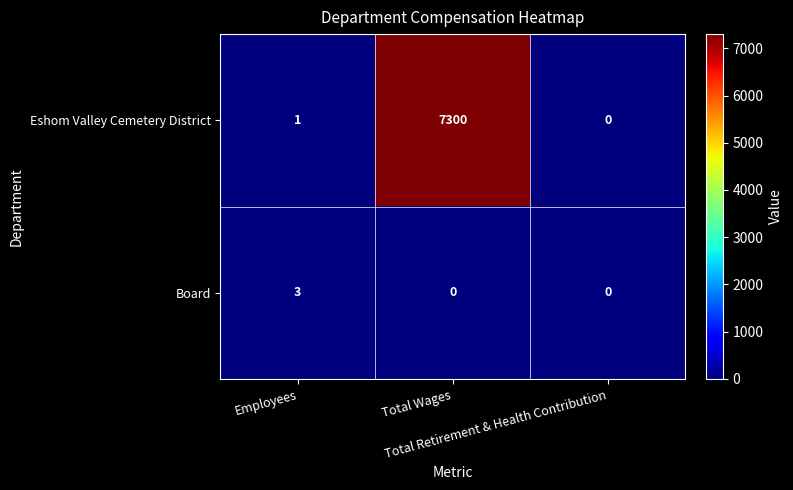

At how many categories does at least one series exceed 5479?

1